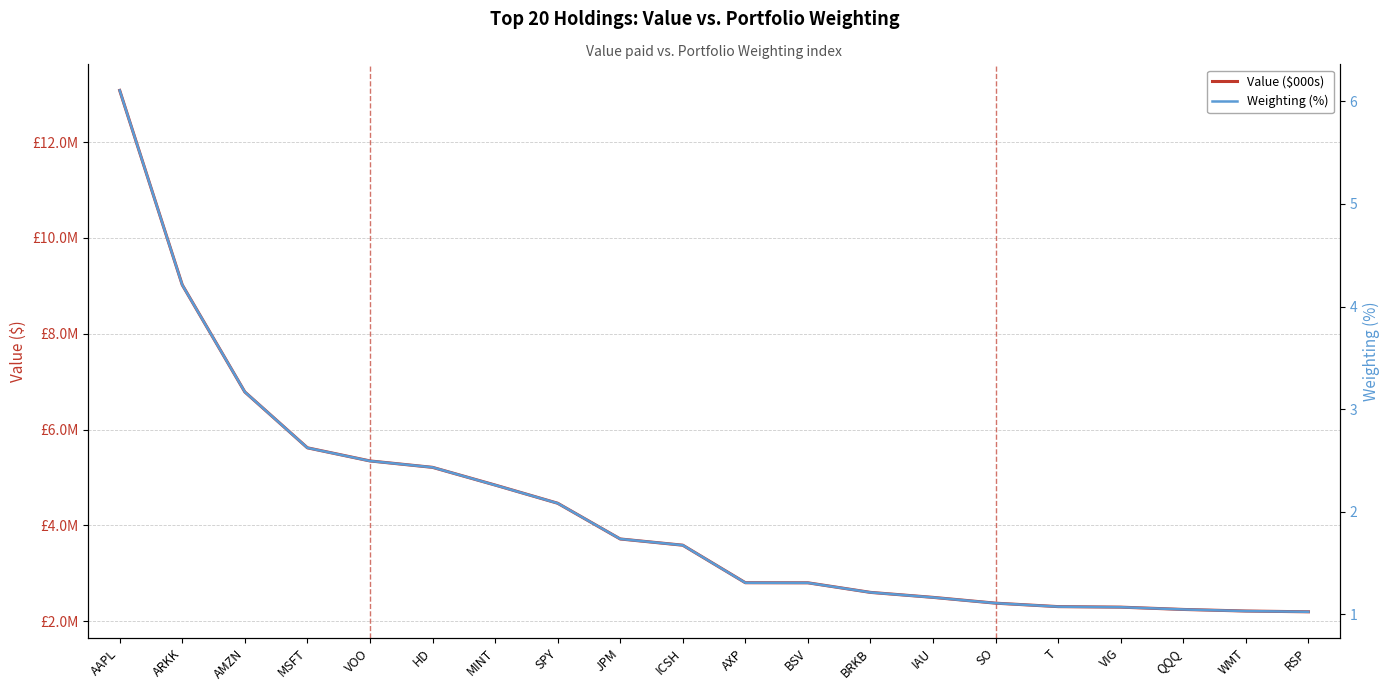

Reading left to right, extract all data points from this chart.

Value ($000s): AAPL=13078000.0	ARKK=9019000.0	AMZN=6784000.0	MSFT=5618000.0	VOO=5344000.0	HD=5210000.0	MINT=4841000.0	SPY=4461000.0	JPM=3715000.0	ICSH=3585000.0	AXP=2802000.0	BSV=2800000.0	BRKB=2600000.0	IAU=2496000.0	SO=2375000.0	T=2303000.0	VIG=2292000.0	QQQ=2244000.0	WMT=2211000.0	RSP=2195000.0
Weighting (%): AAPL=6.1	ARKK=4.2	AMZN=3.2	MSFT=2.6	VOO=2.5	HD=2.4	MINT=2.3	SPY=2.1	JPM=1.7	ICSH=1.7	AXP=1.3	BSV=1.3	BRKB=1.2	IAU=1.2	SO=1.1	T=1.1	VIG=1.1	QQQ=1.0	WMT=1.0	RSP=1.0